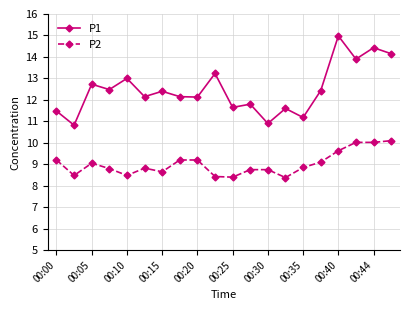

List the series in order of their peak value, highest first.

P1, P2